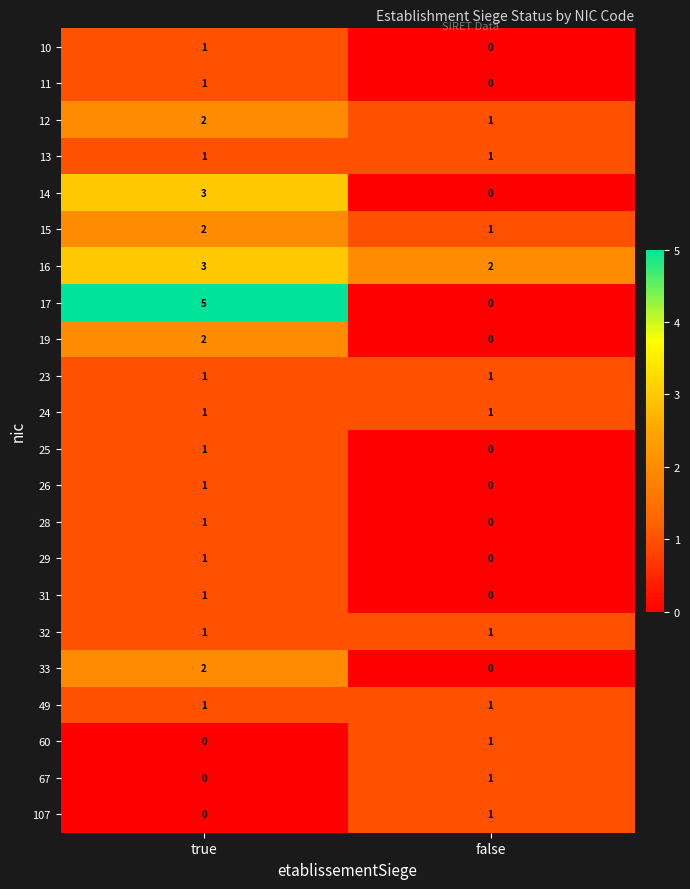

The 10 series shows 1 at true. True or false?

True